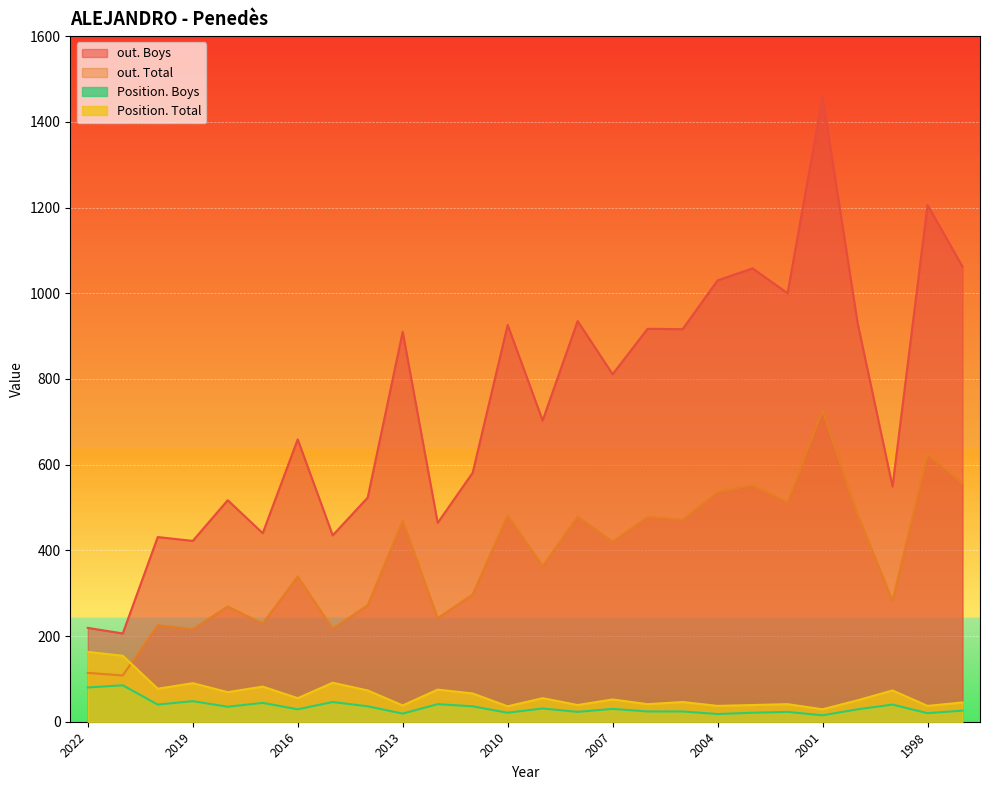

What is the average value of the Position. Total series?

64